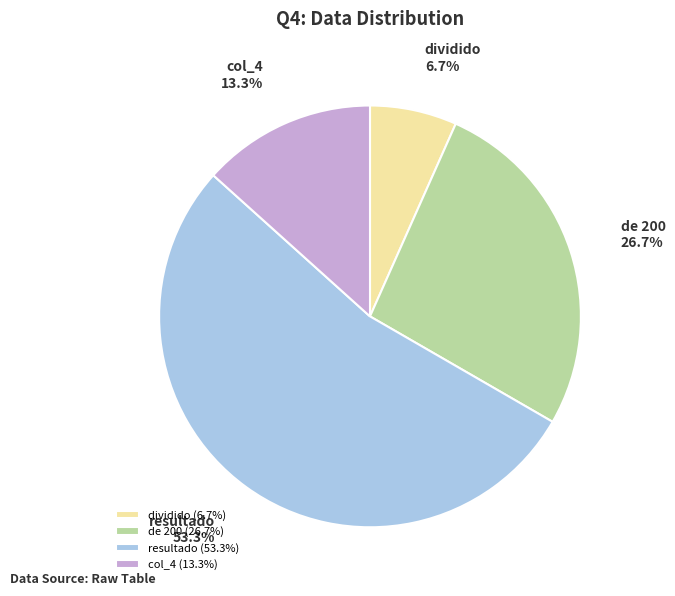

What is the ratio of the value at dividido to the value at col_4?

0.5